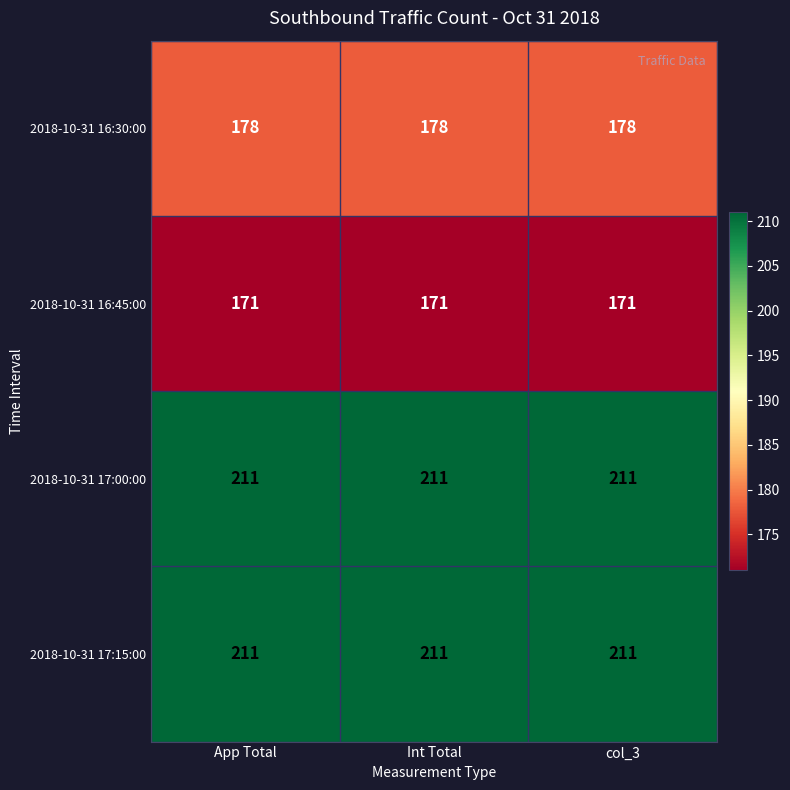

What is the spread (max minus min) of values at col_3?

40